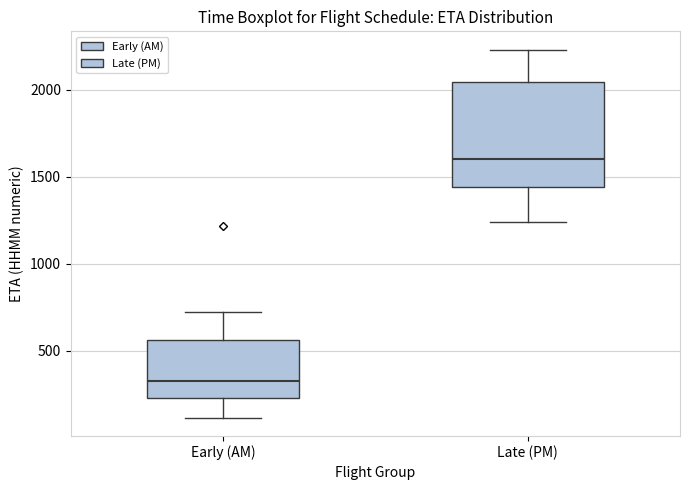

Reading left to right, read every box against the y-axis: the position of its median line, the range the box covers, and the ends of its whiskers. The values are not printed on the chart, so give them approximately, as read against the axis.

Early (AM): median 350, box 250 to 550, whiskers 100 to 700
Late (PM): median 1600, box 1450 to 2050, whiskers 1250 to 2250